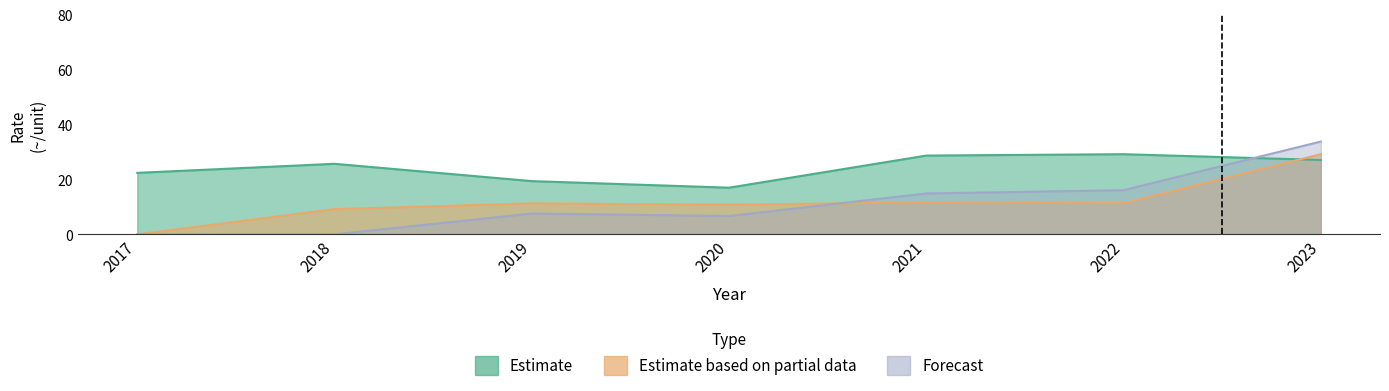

How many data points in Estimate based on partial data are above 11?

4